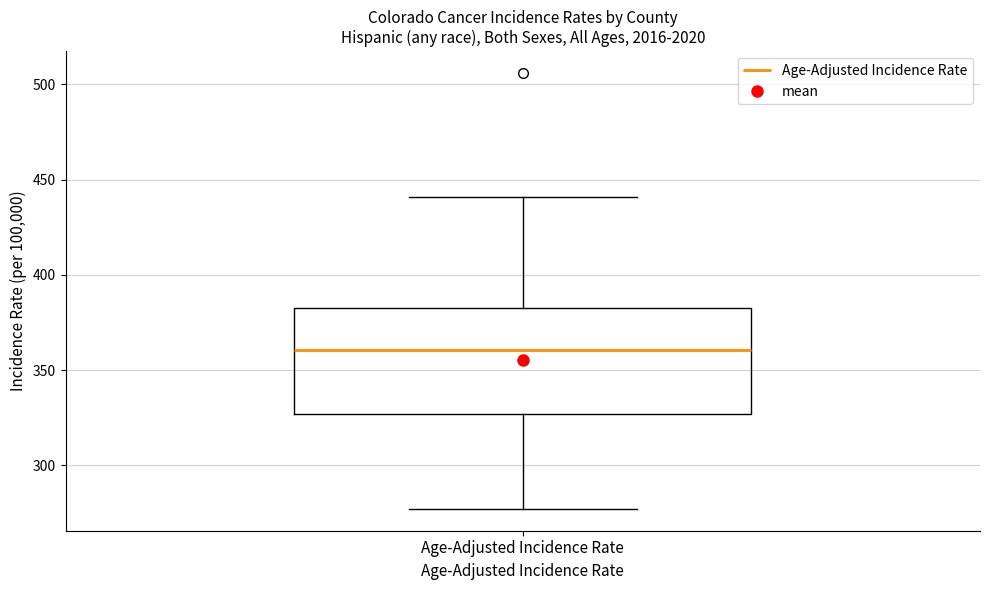

Read this box plot against the y-axis: the position of the median line, the range covered by the box, and the ends of both whiskers. The values are not printed on the chart, so give them approximately, as read against the axis.

median 360, box 325 to 385, whiskers 275 to 440